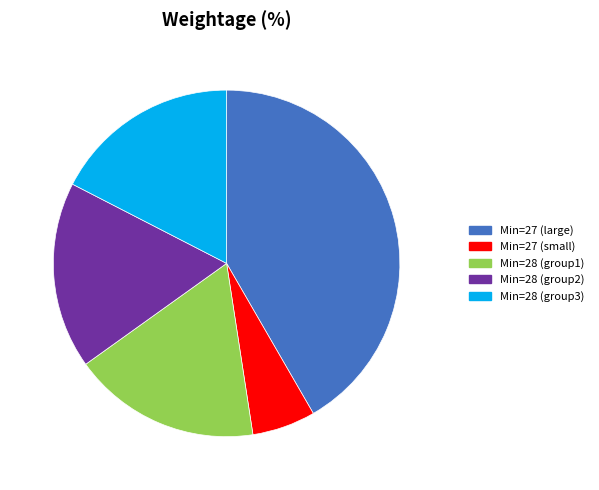

Does any single category account for the majority?

No